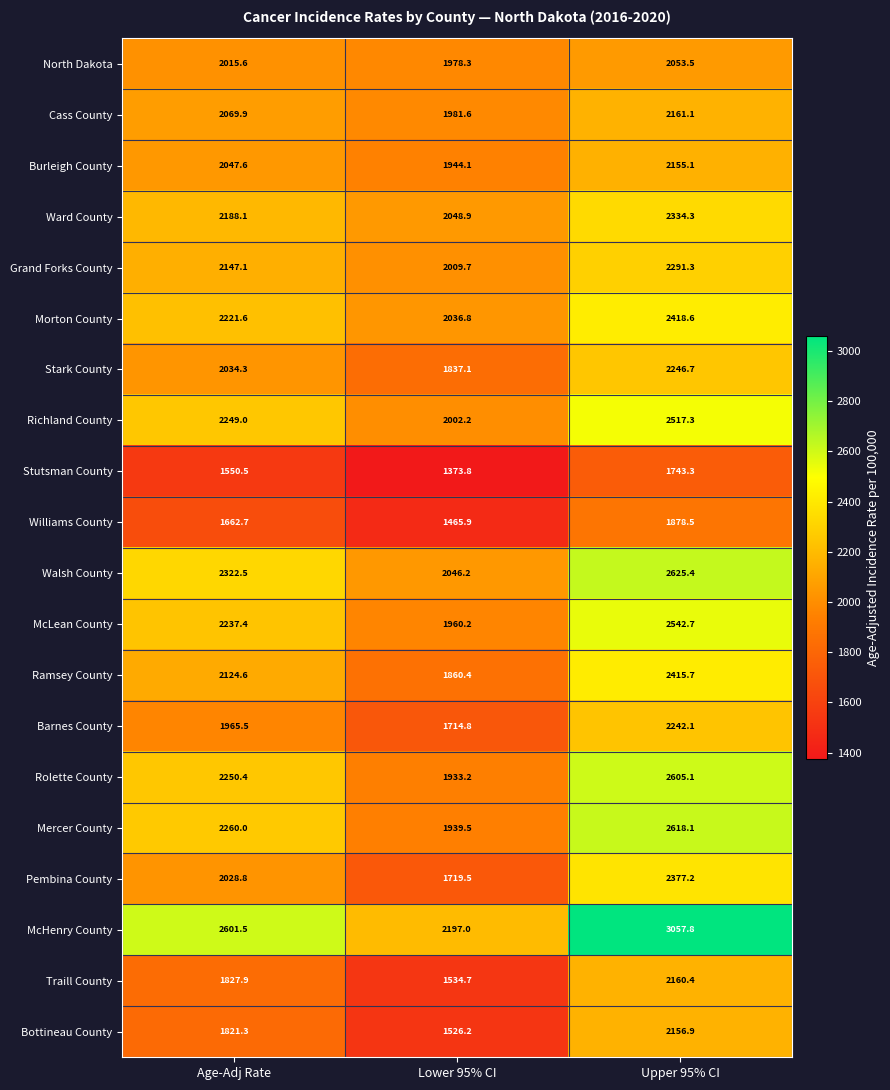

At which category is the sum across all series the highest?

Upper 95% CI